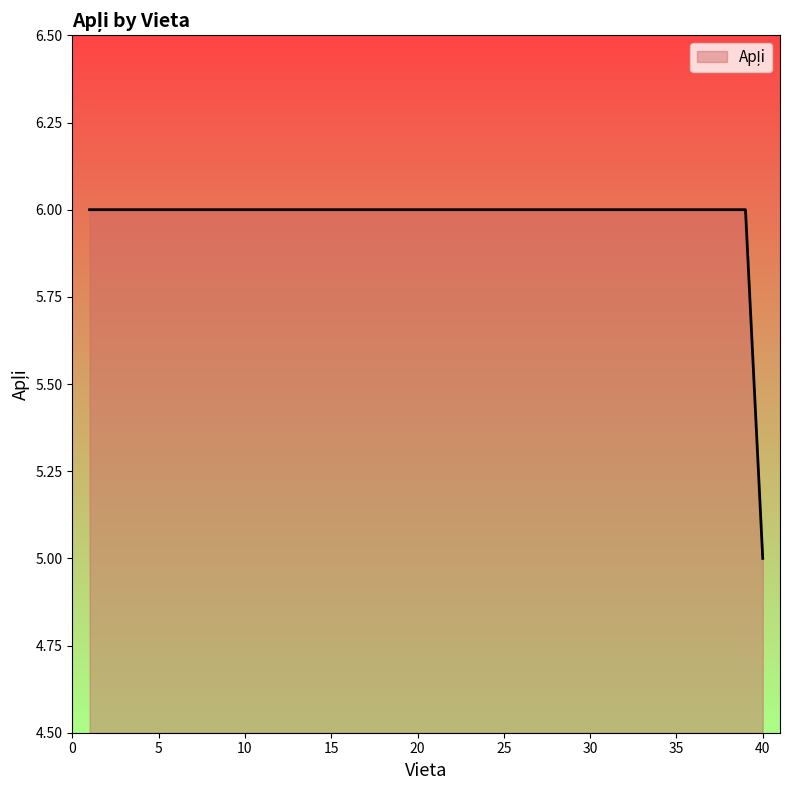

What is the maximum value shown in the chart?

6